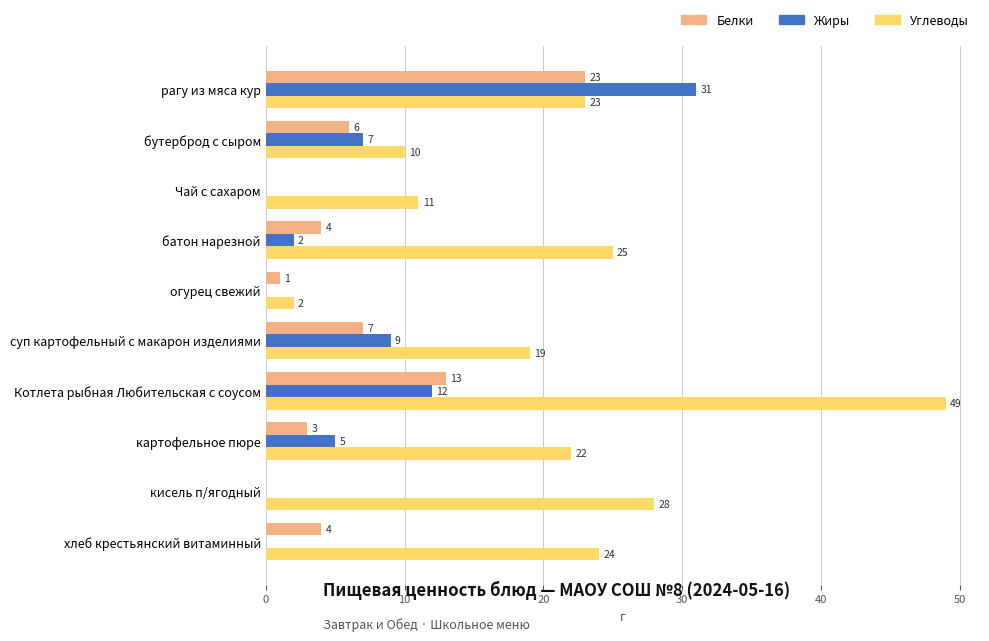

At which label is Жиры closest to 15?

Котлета рыбная Любительская с соусом